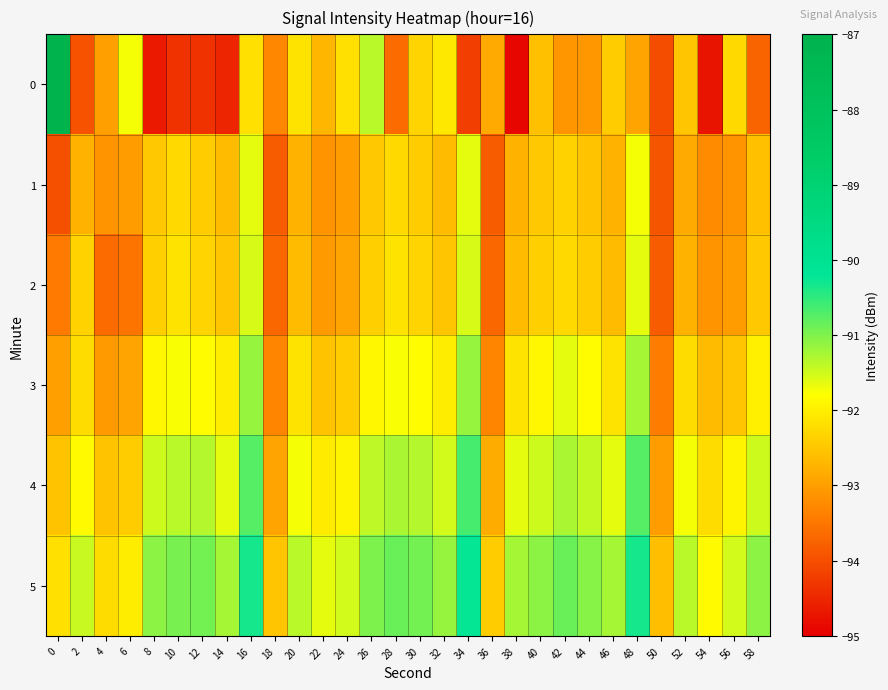

What is the spread (max minus min) of values at 22?

1.5